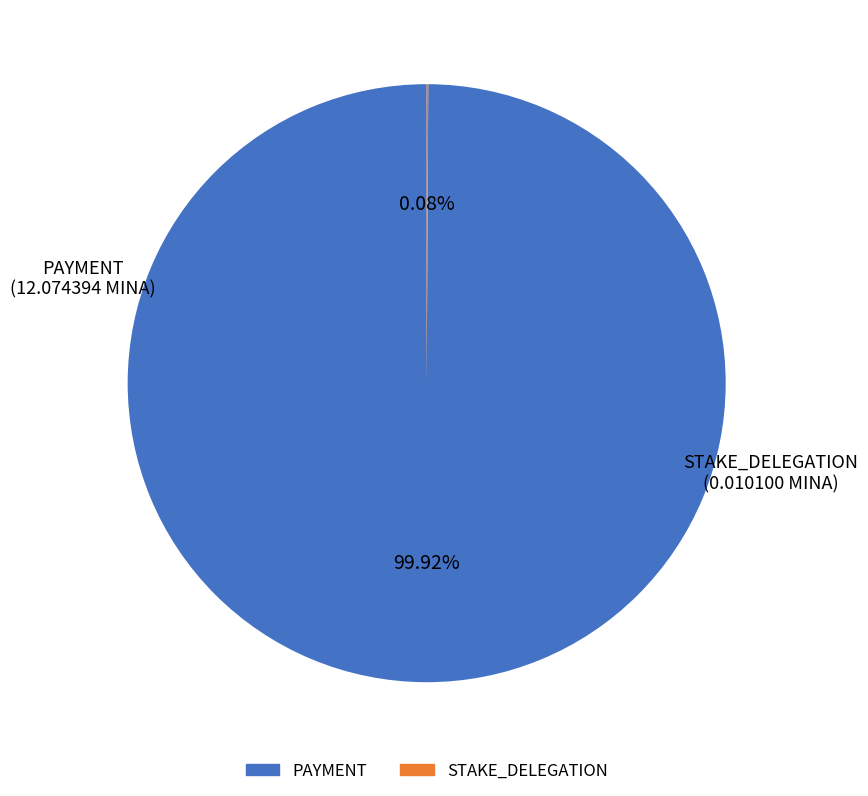

Is there a majority slice in this chart?

Yes